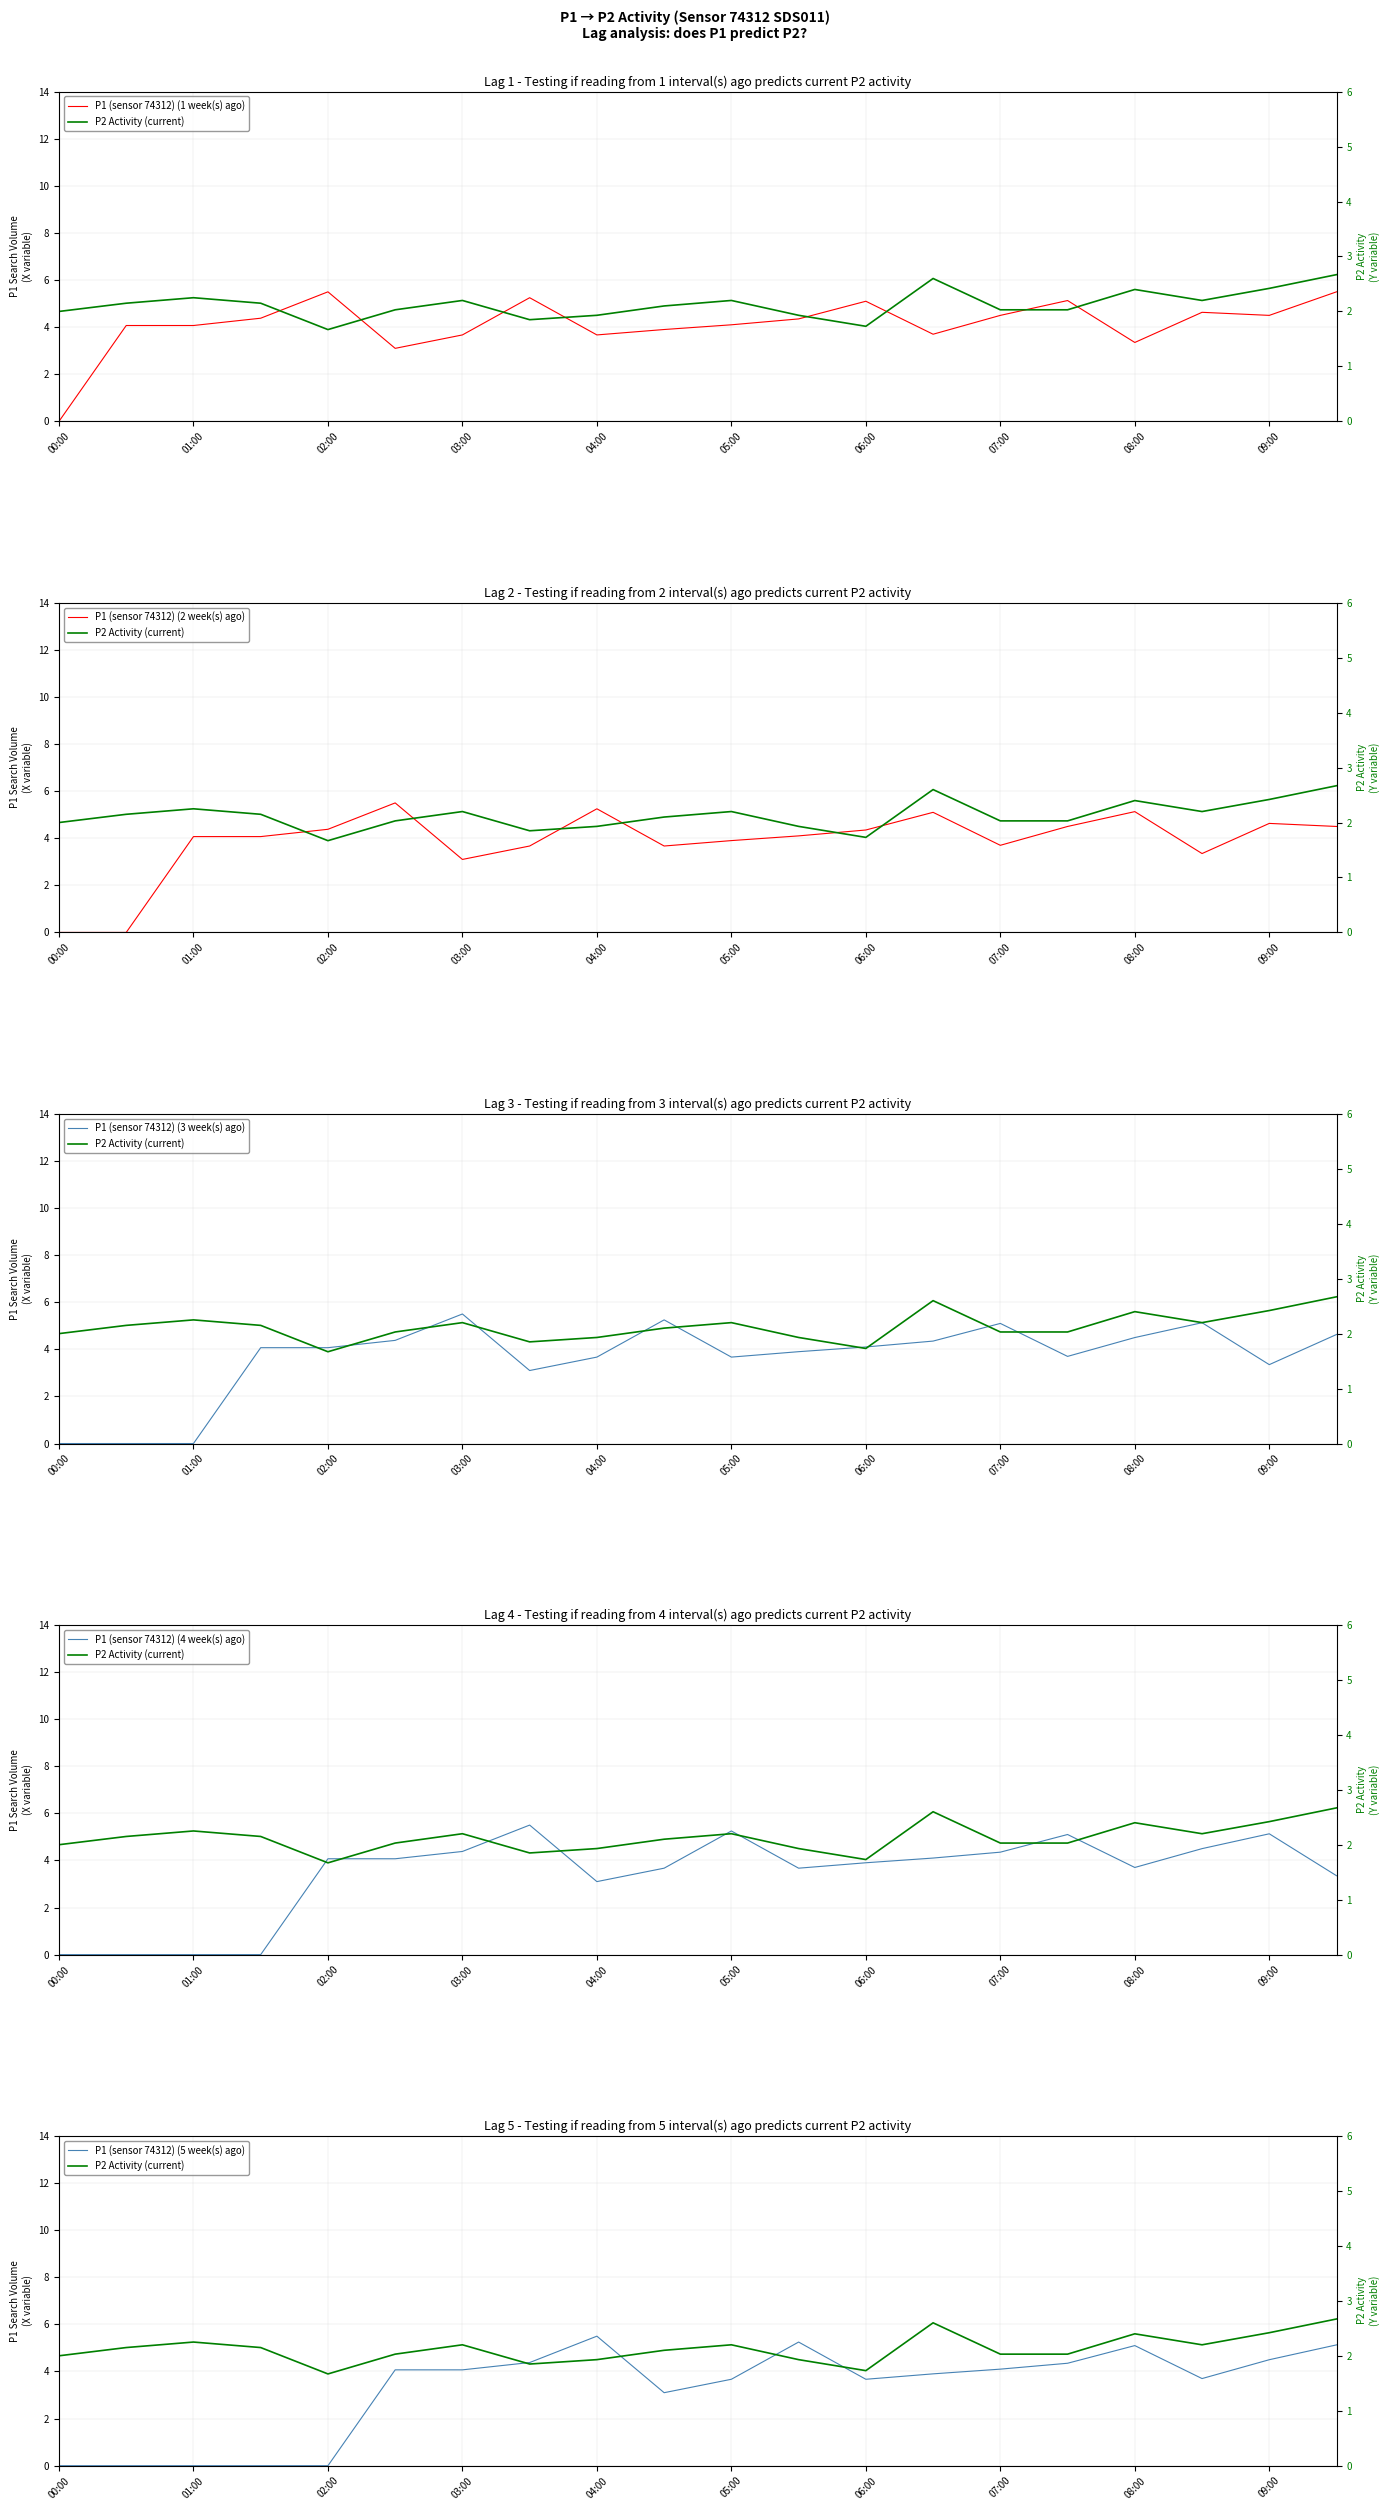

What is the difference between the second highest and second lowest values in the P1 (sensor 74312) (5 week(s) ago) series?

5.2